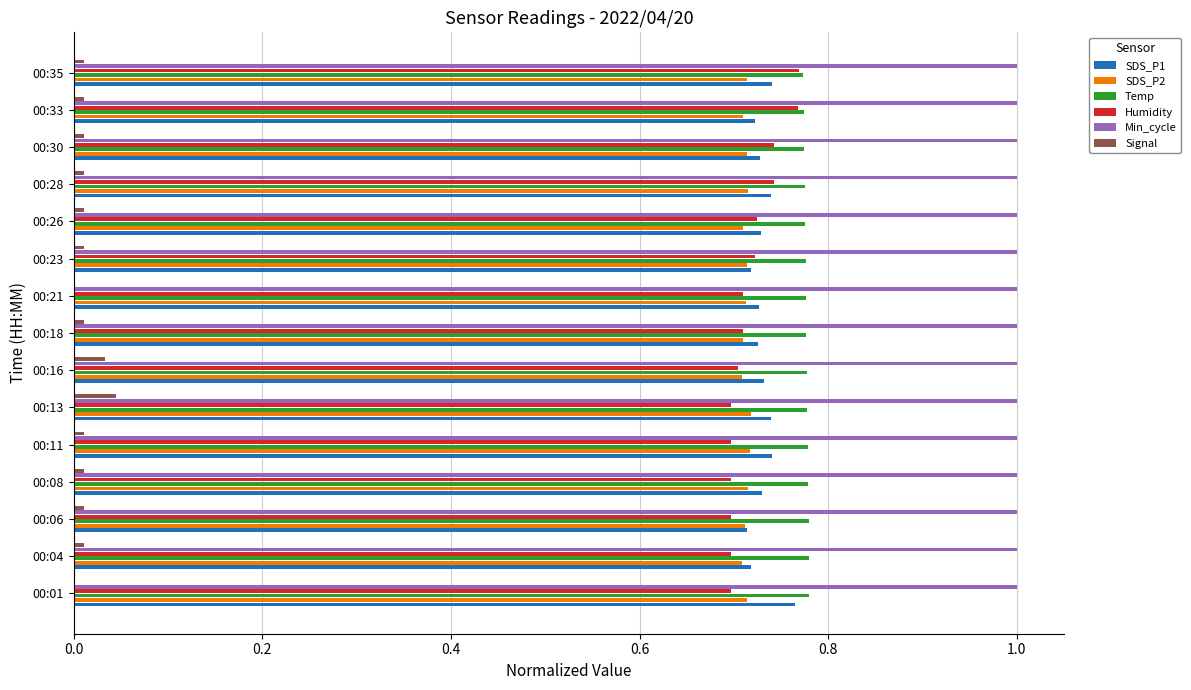

Which series has the largest total across all categories?

Min_cycle